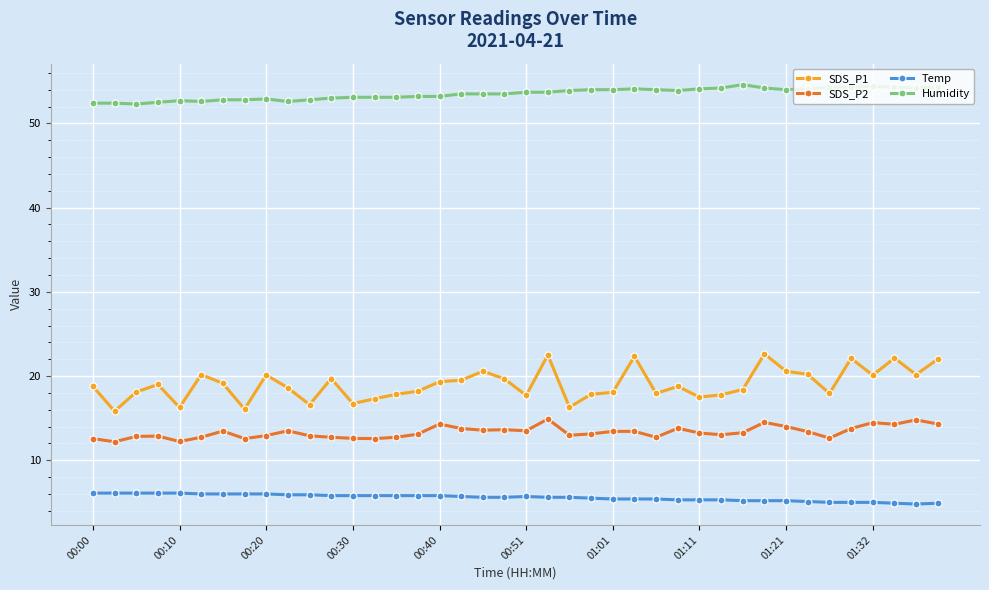

Does the chart have visible grid lines?

Yes